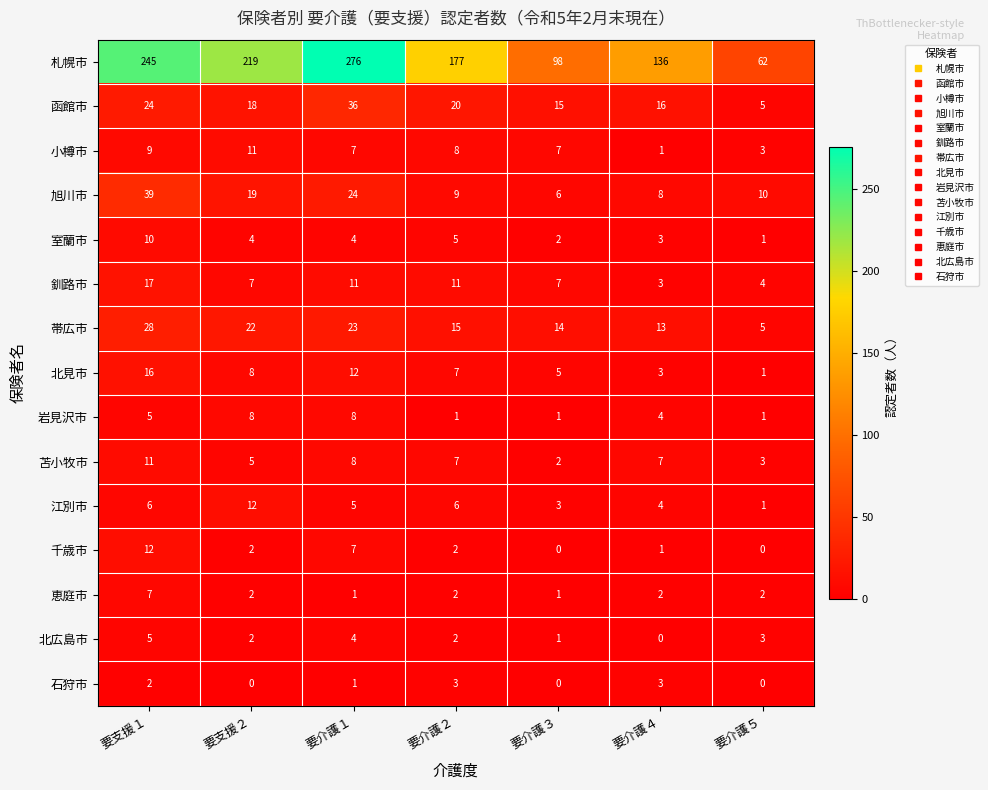

What is the total value across all series at 要支援１?

436